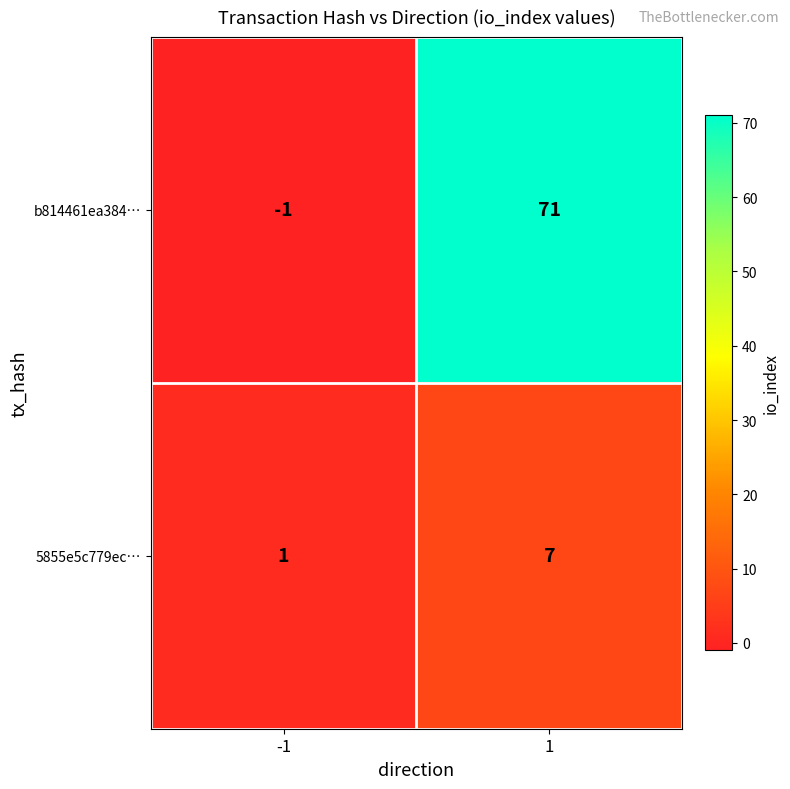

Between -1 and 1, which series saw the biggest shift?

b814461ea384…